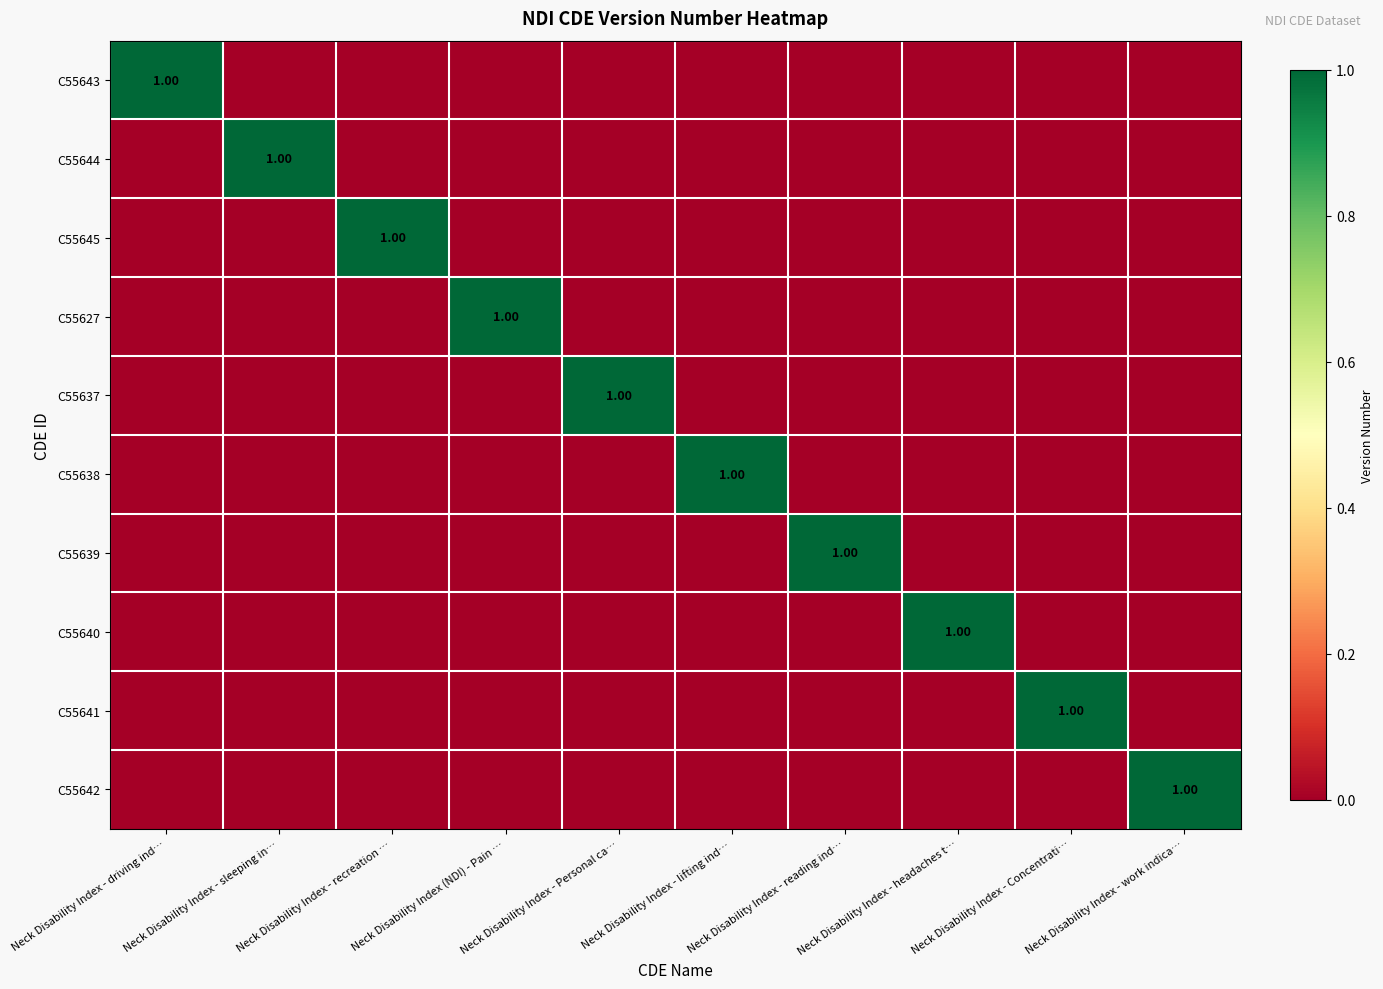

At Neck Disability Index - sleeping in…, list the series in order from largest to smallest.

C55644, C55643, C55645, C55627, C55637, C55638, C55639, C55640, C55641, C55642